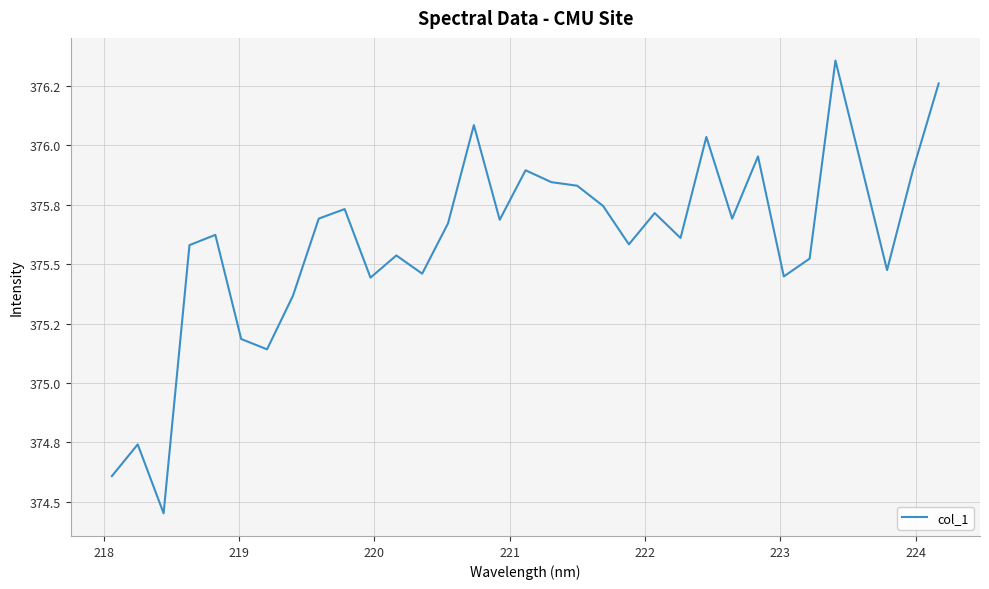

Reading left to right, transcribe all the data shown in this chart.

374.6	374.7	374.5	375.6	375.6	375.2	375.1	375.4	375.7	375.7	375.4	375.5	375.5	375.7	376.1	375.7	375.9	375.8	375.8	375.7	375.6	375.7	375.6	376.0	375.7	376.0	375.4	375.5	376.4	375.9	375.5	375.9	376.3